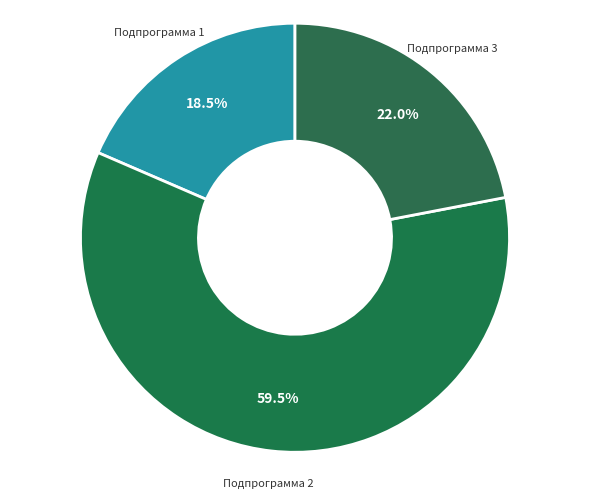

Which category has the biggest portion of the pie?

Подпрограмма 2